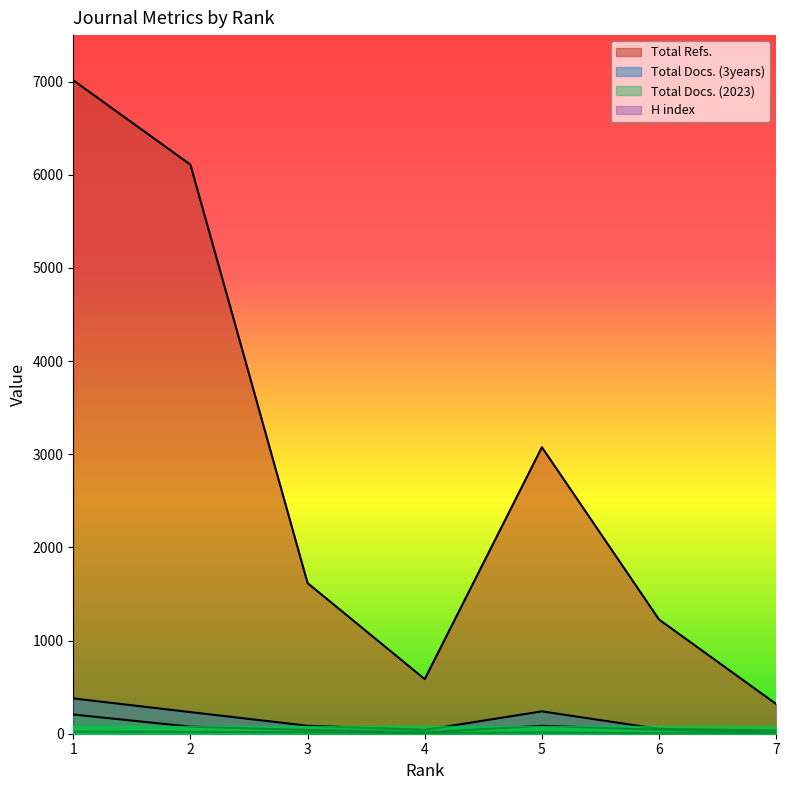

What is the greatest value displayed?

7015